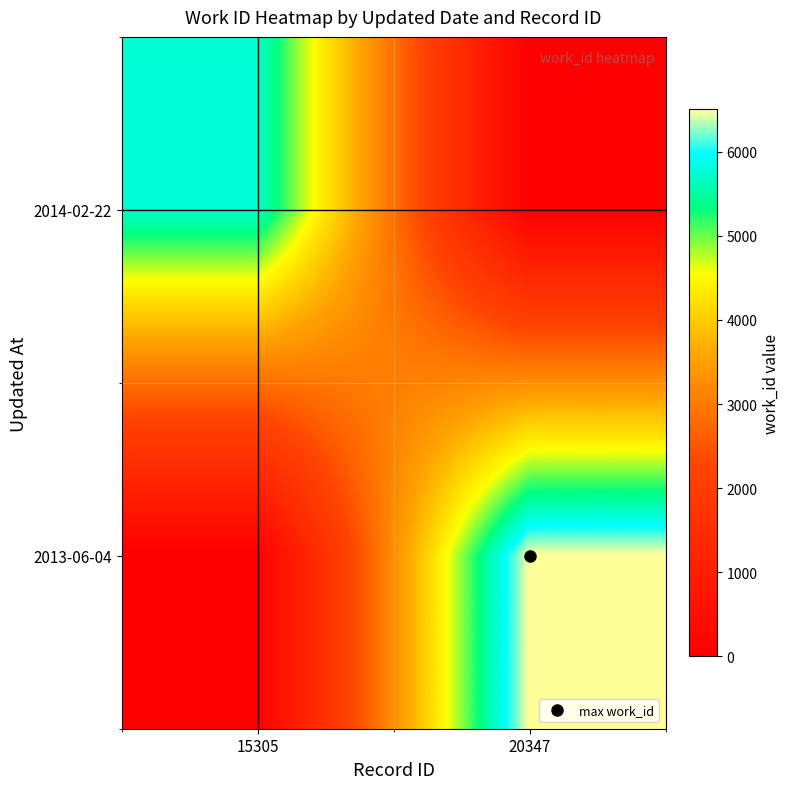

Reading left to right, extract all data points from this chart.

2014-02-22: 15305=5746	20347=0
2013-06-04: 15305=0	20347=6506